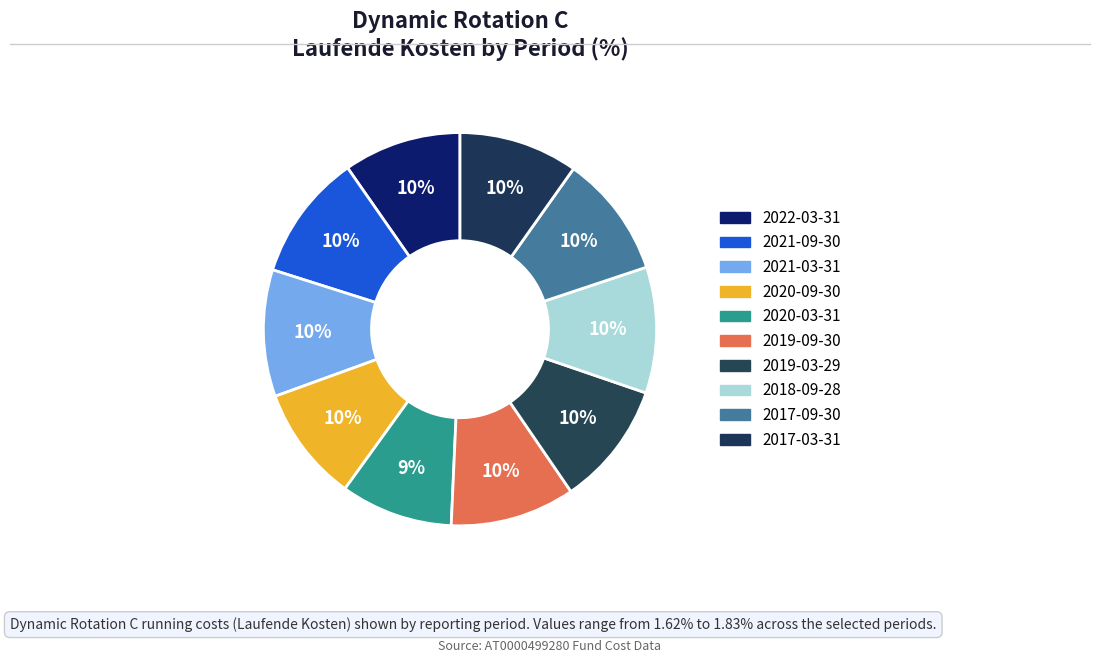

True or false: 2019-03-29 accounts for 1% of the total.

False